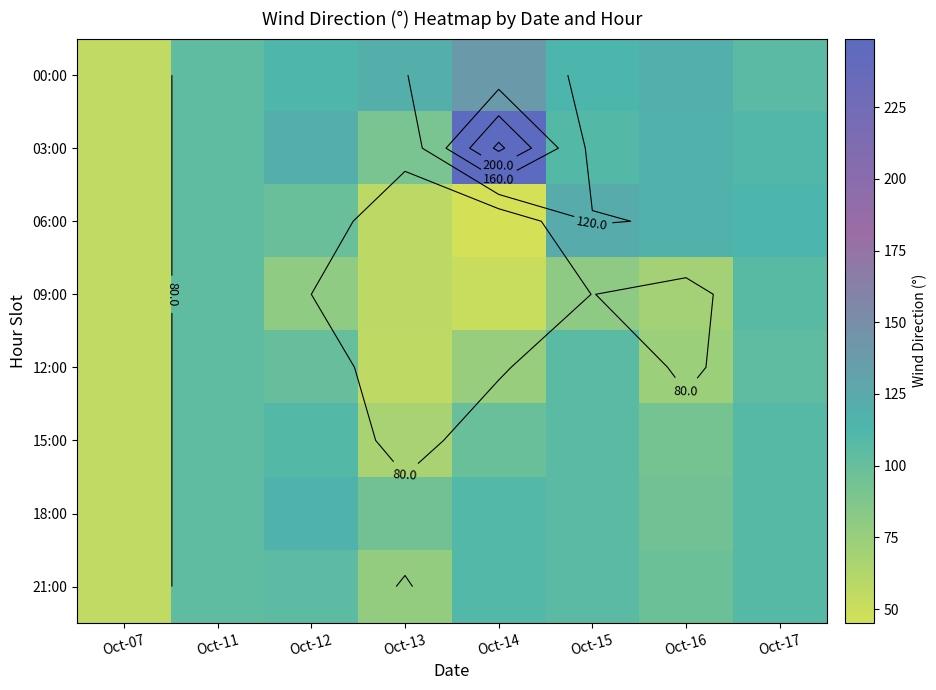

At how many categories does at least one series exceed 138?

1